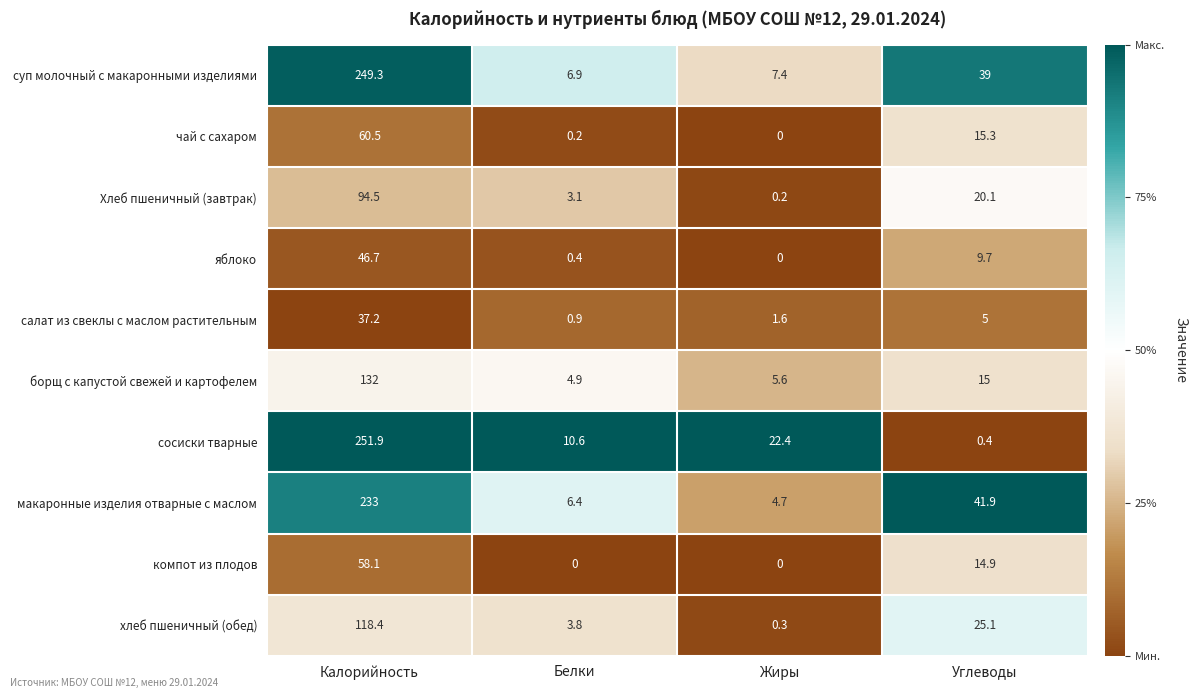

What is the sum of the салат из свеклы с маслом растительным values at Углеводы and Жиры?

6.6